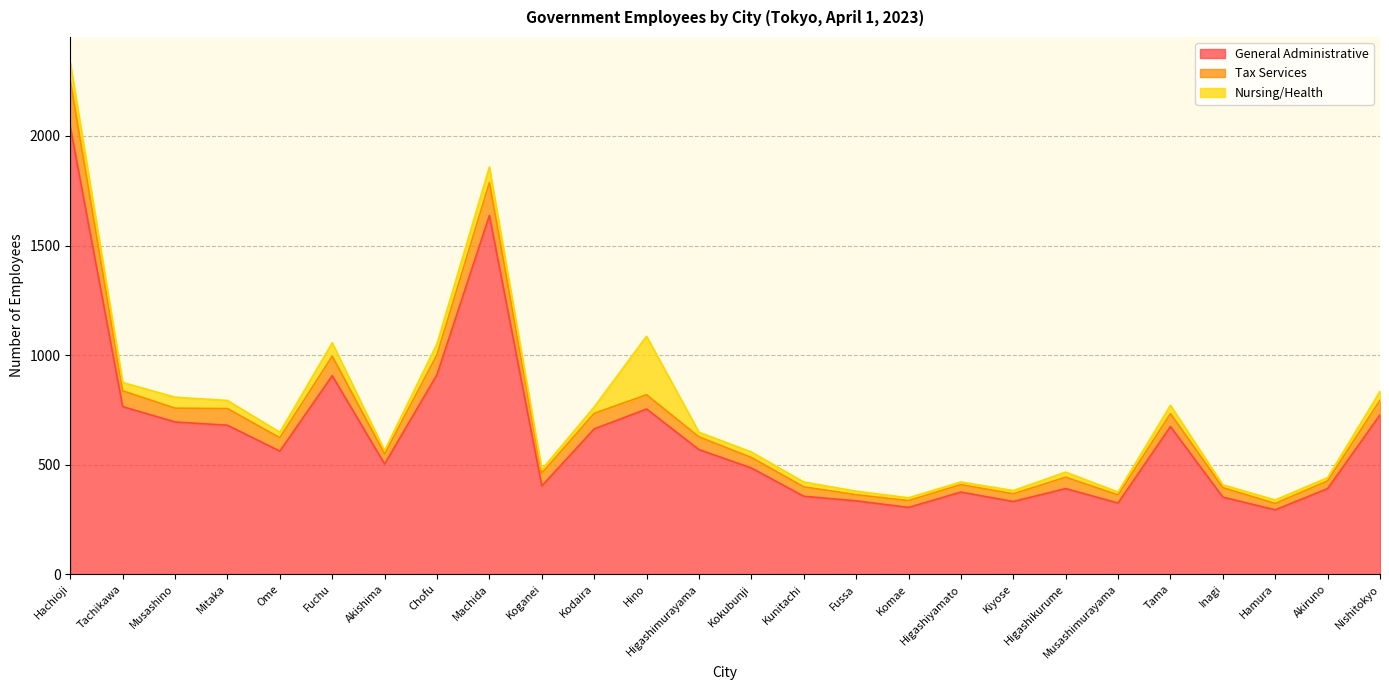

What is the label of the 15th point from the right?

Hino